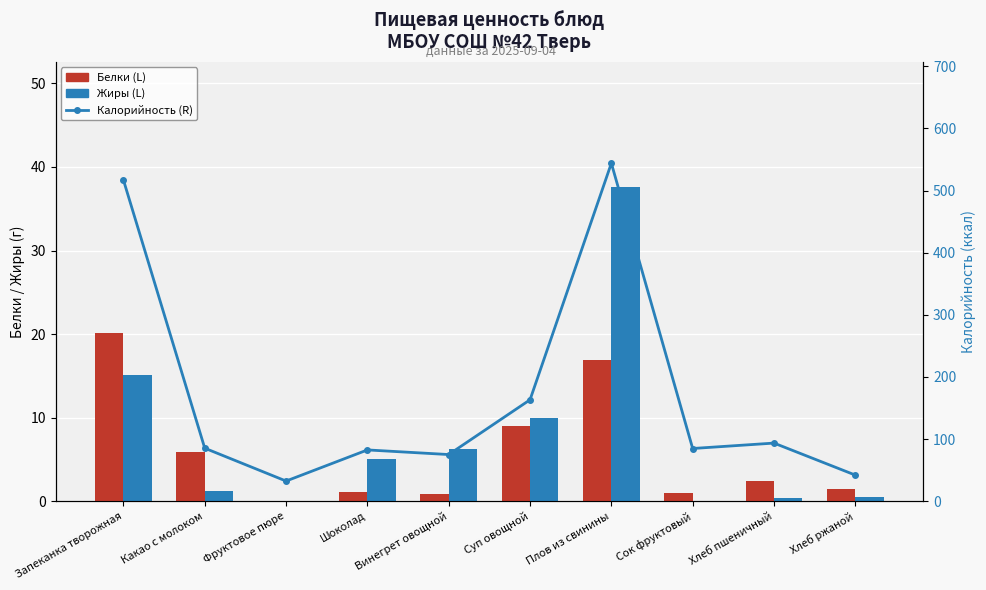

What is the total value across all series at Запеканка творожная?

552.3